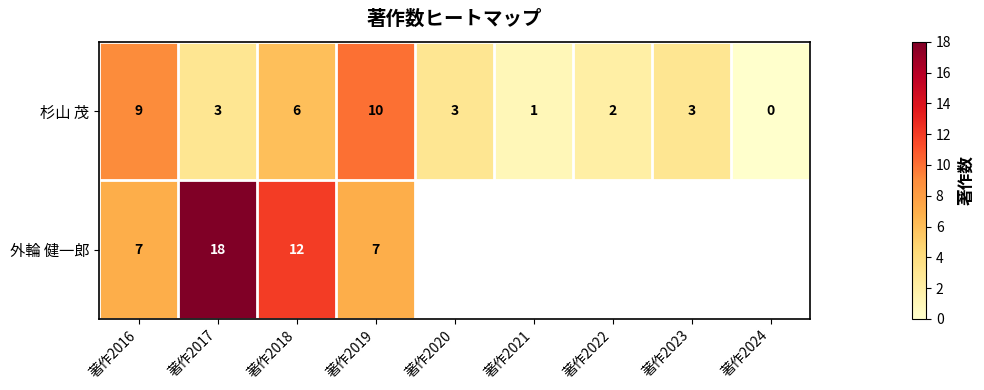

How many values in 杉山 茂 are above zero?

8